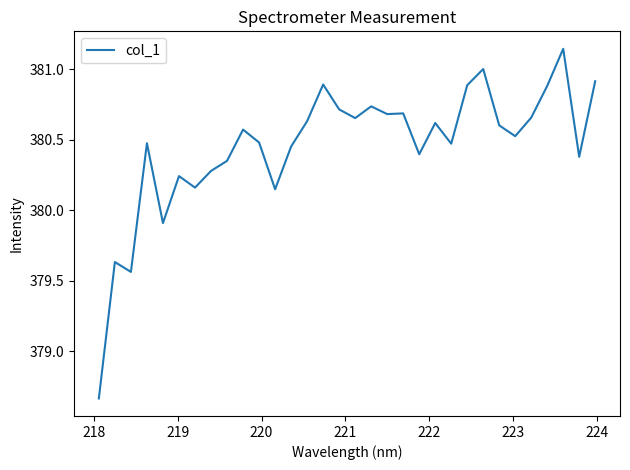

What is the difference between the maximum and minimum values?

2.5